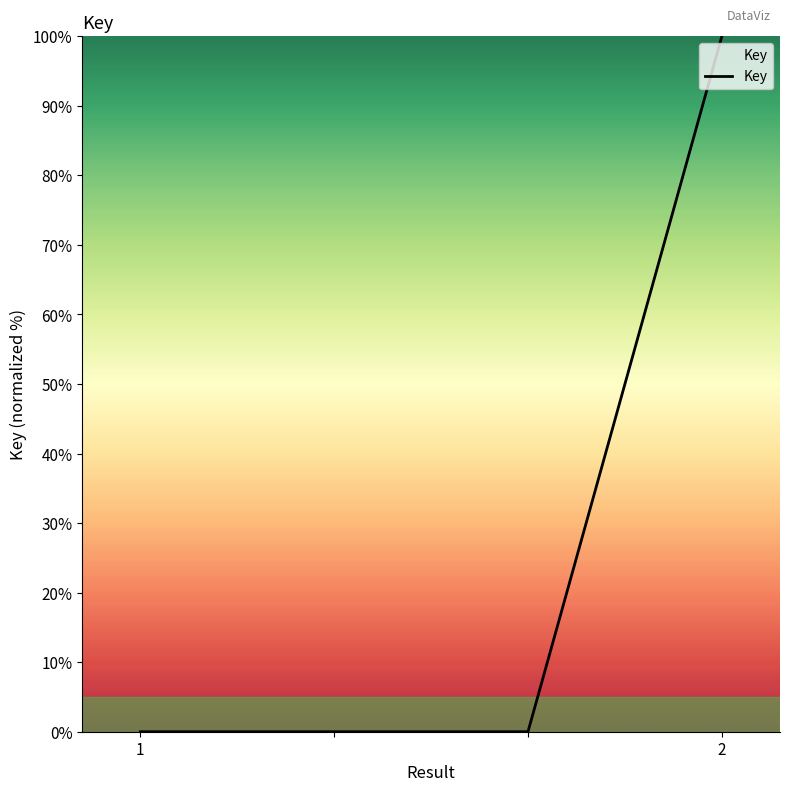

Reading left to right, extract all data points from this chart.

0	0	0	100